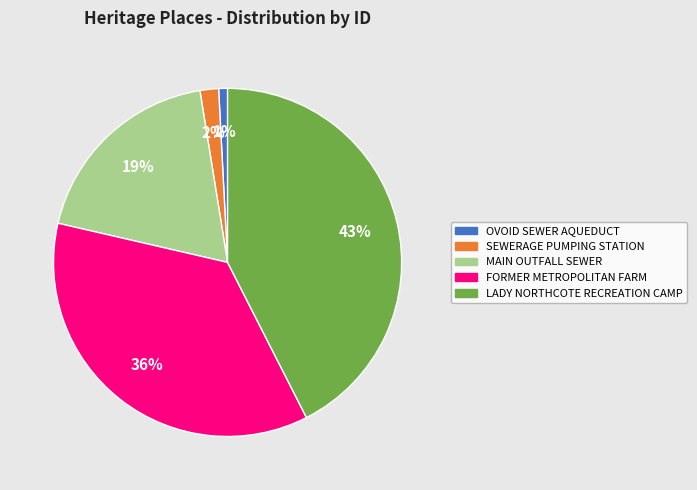

Between FORMER METROPOLITAN FARM and SEWERAGE PUMPING STATION, which is larger?

FORMER METROPOLITAN FARM